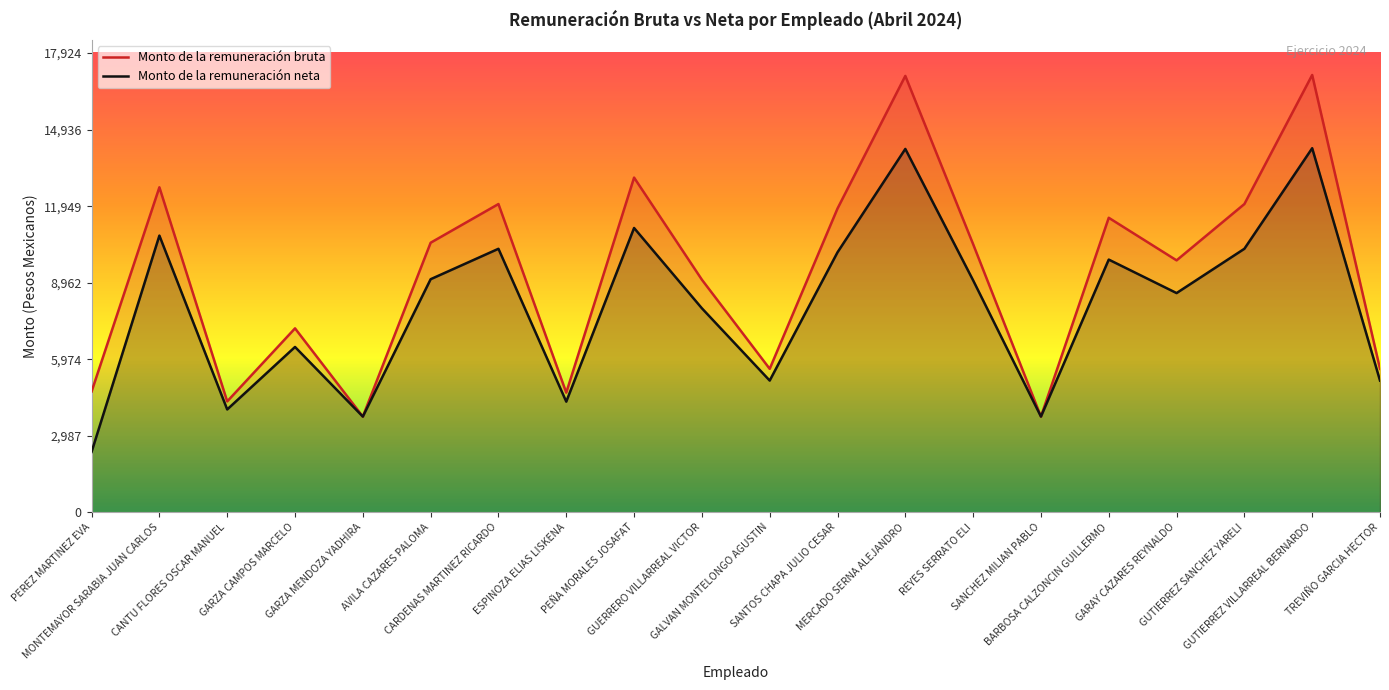

What is the value of the Monto de la remuneración neta point at the 12th from the left?

10147.2